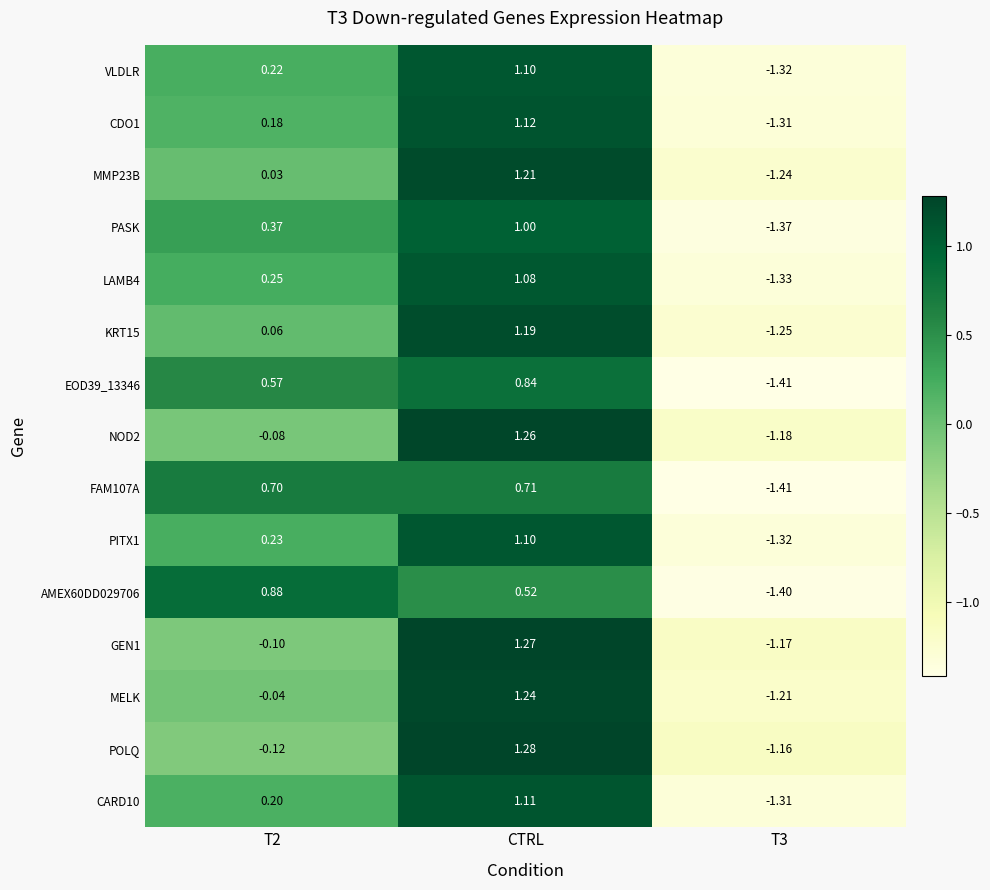

Which series changed the most between T2 and CTRL?

POLQ